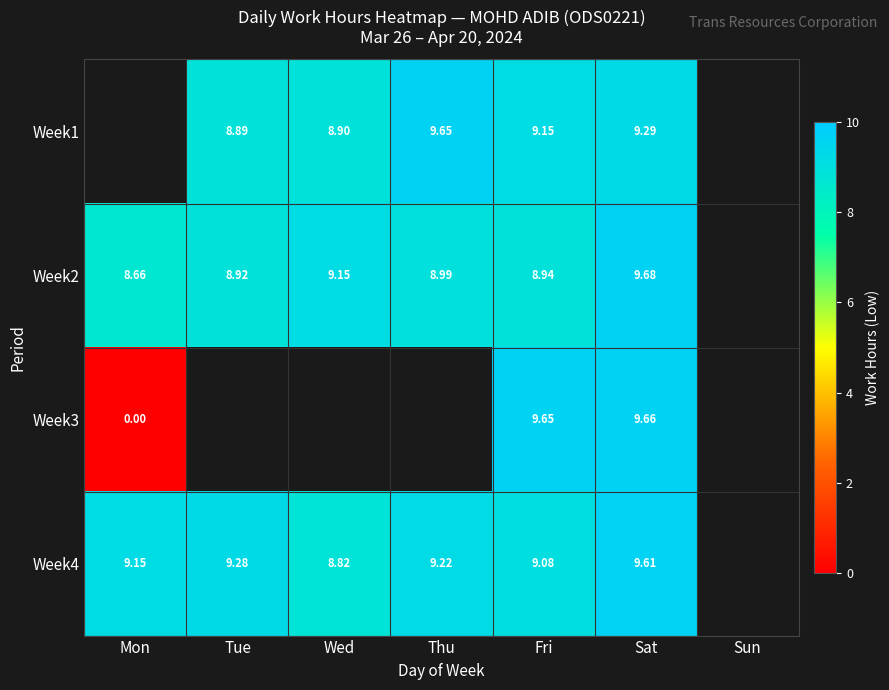

Is it true that Week2 equals 8.7 at Mon?

True